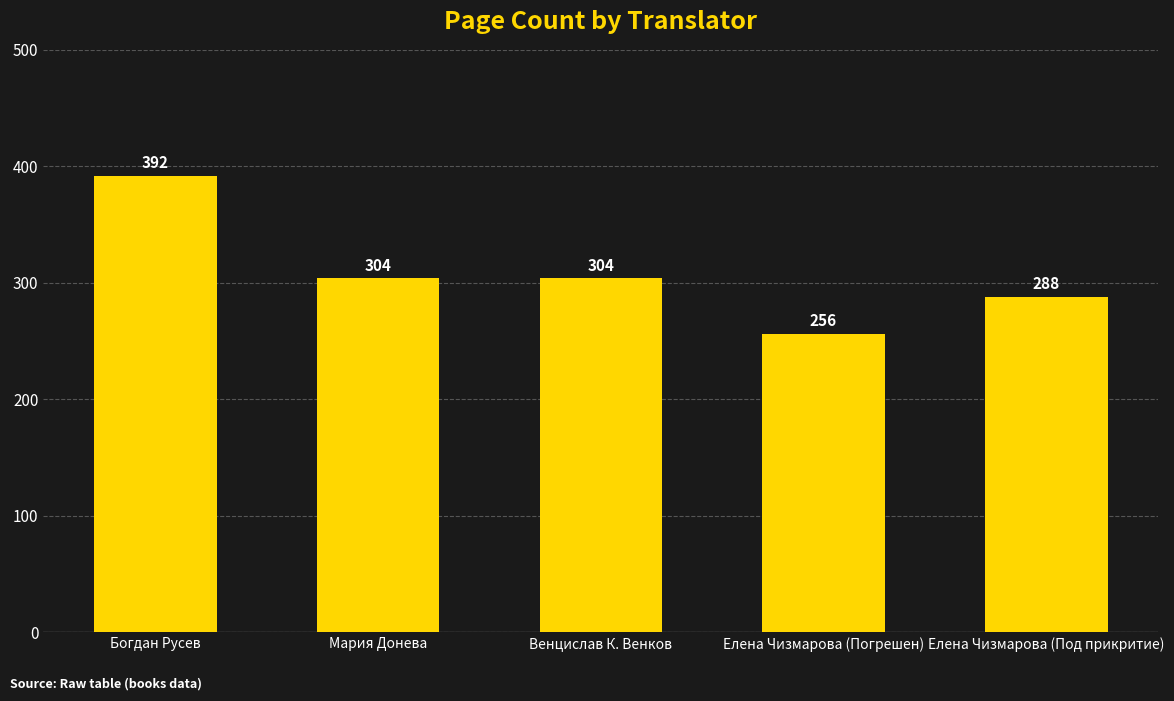

What is the label of the 3rd bar from the right?

Венцислав К. Венков